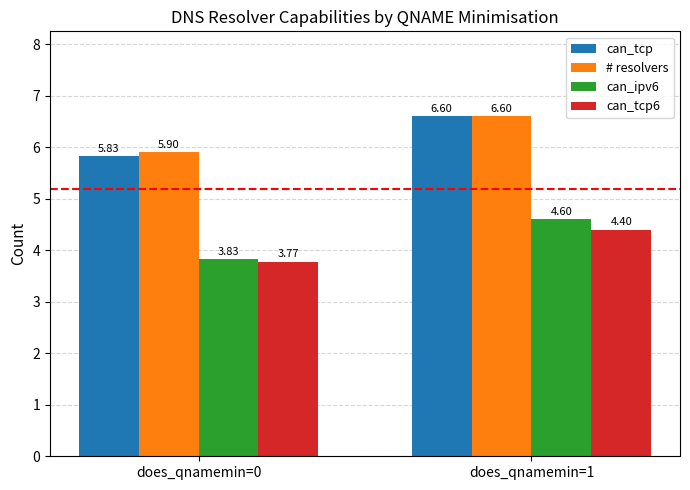

Is the value of can_tcp at does_qnamemin=0 greater than the value of # resolvers at does_qnamemin=1?

No